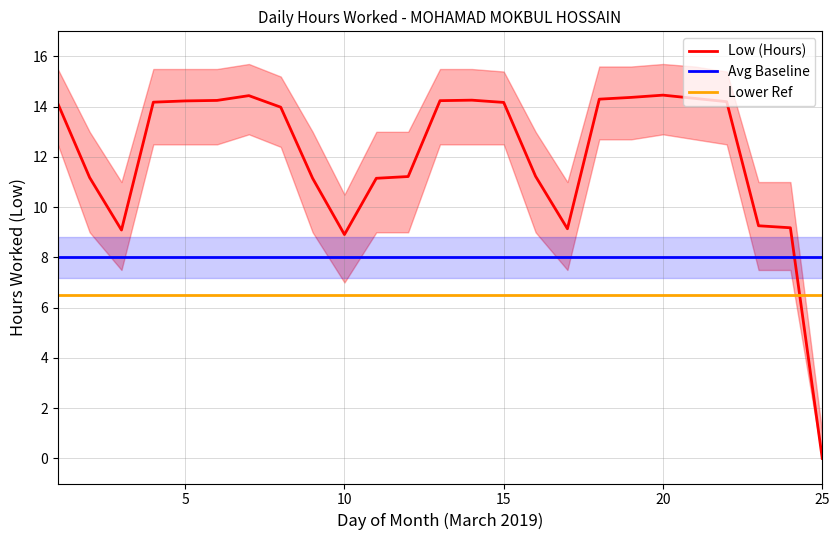

Count the number of data series in this chart.

3